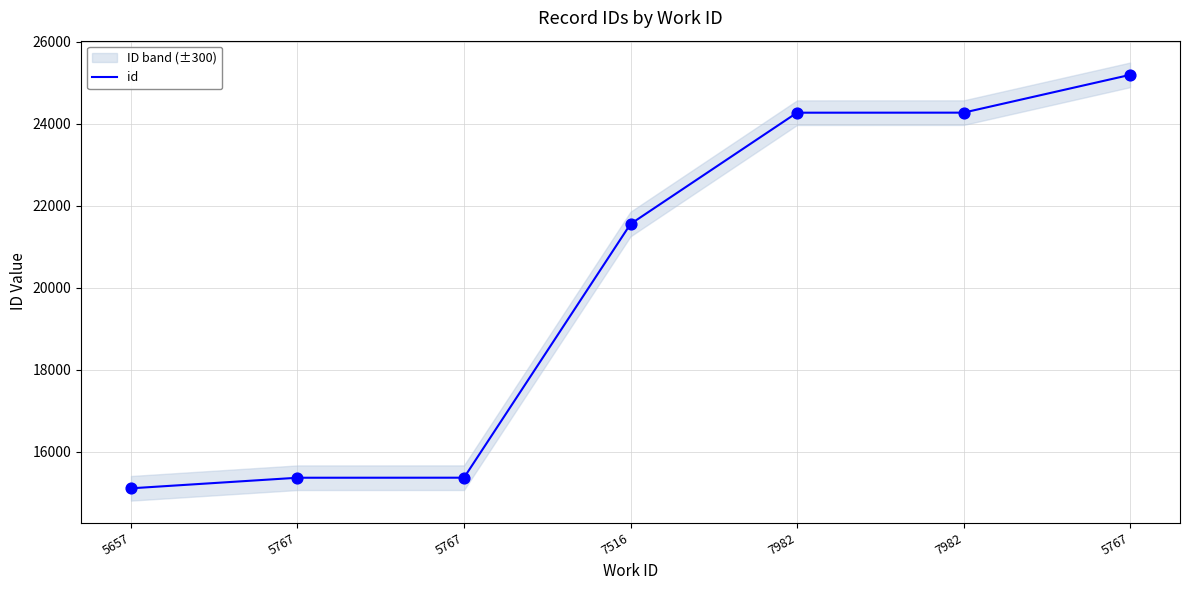

Between 7516 and 7982, which is larger?

7982